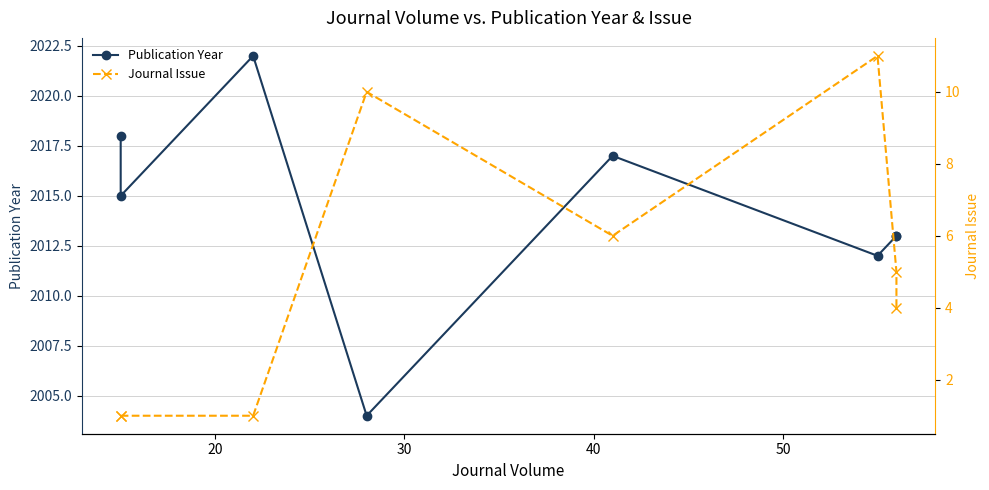

How many data points does each series have?

8